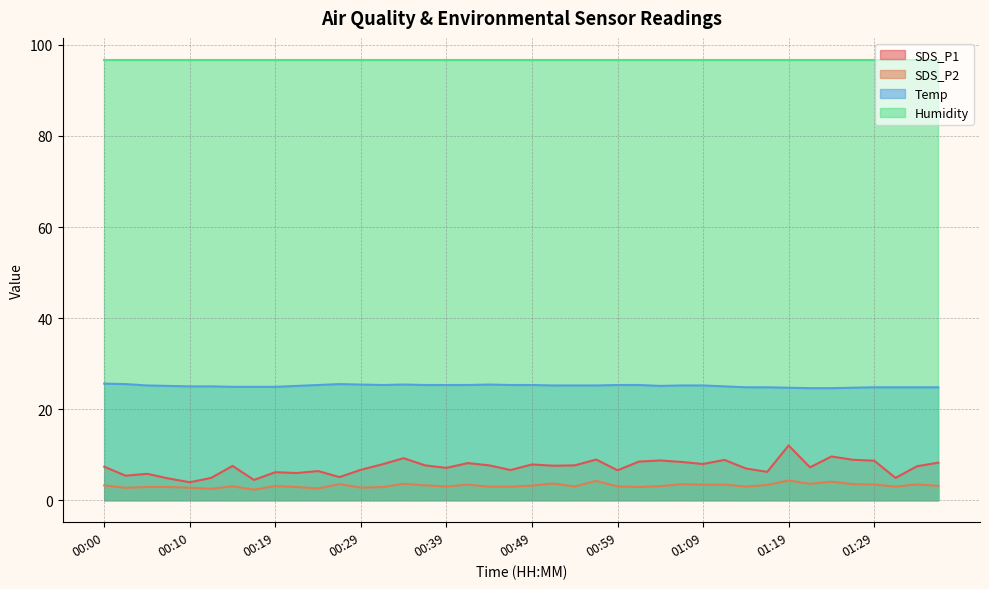

What is the minimum value for SDS_P2?

2.3